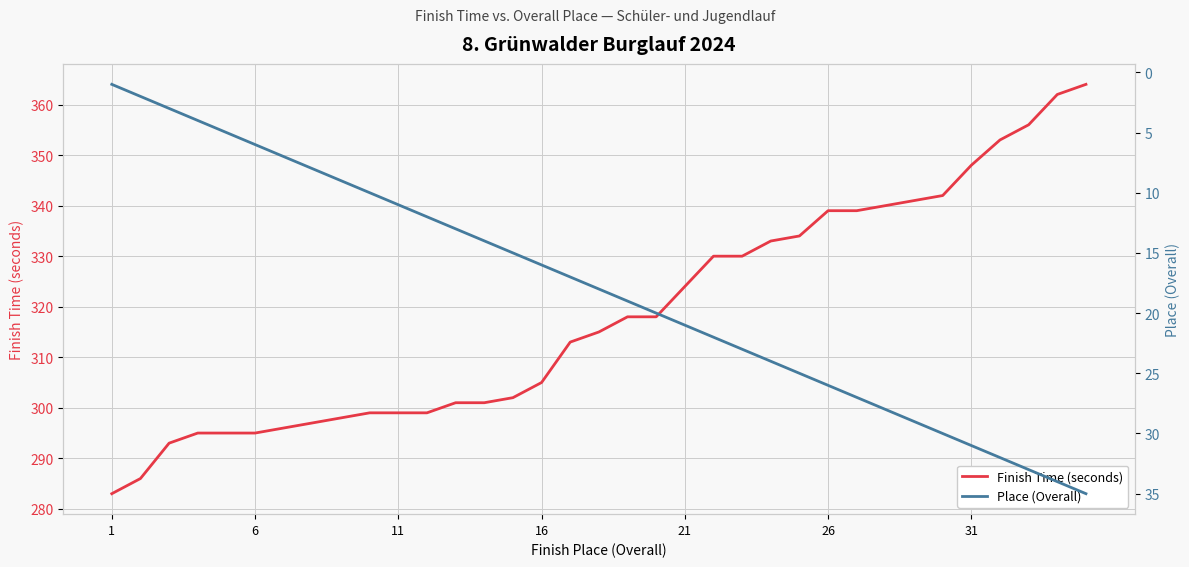

What is the value of the Place (Overall) point at the 26th from the left?

26